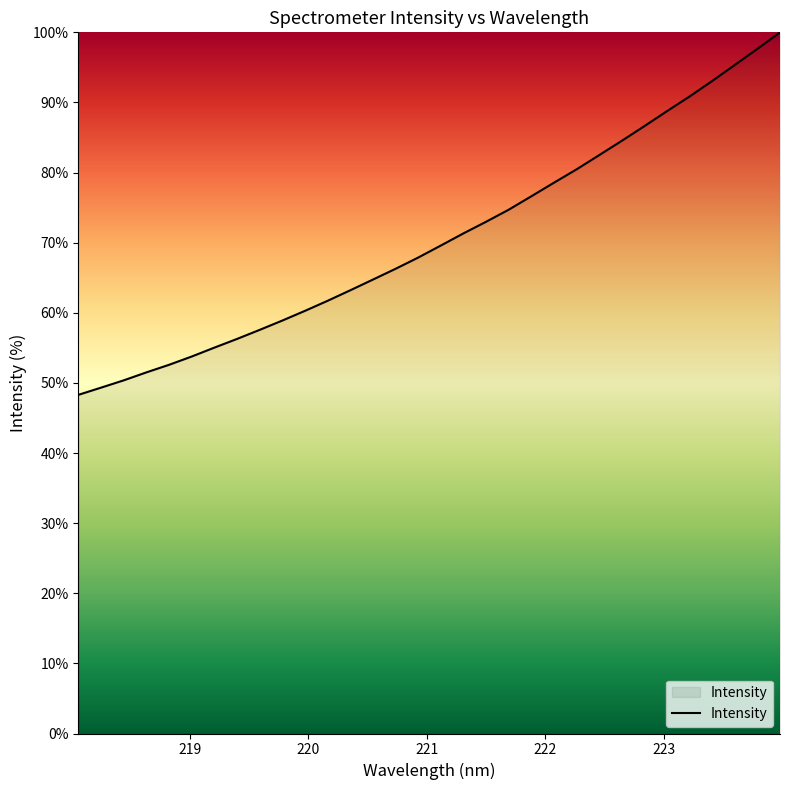

Count the number of categories in the chart.

32